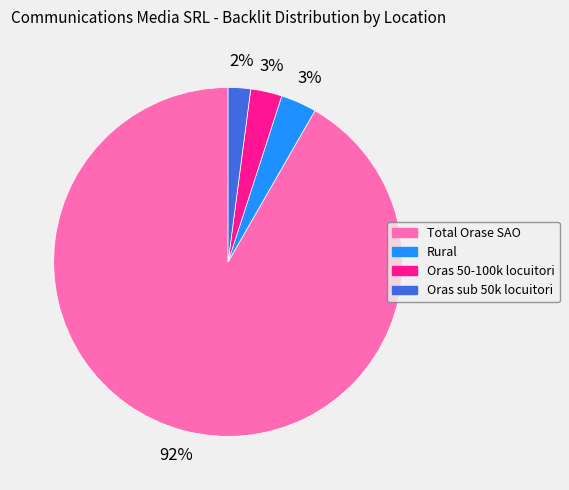

Which slice represents more than half of the pie?

Total Orase SAO